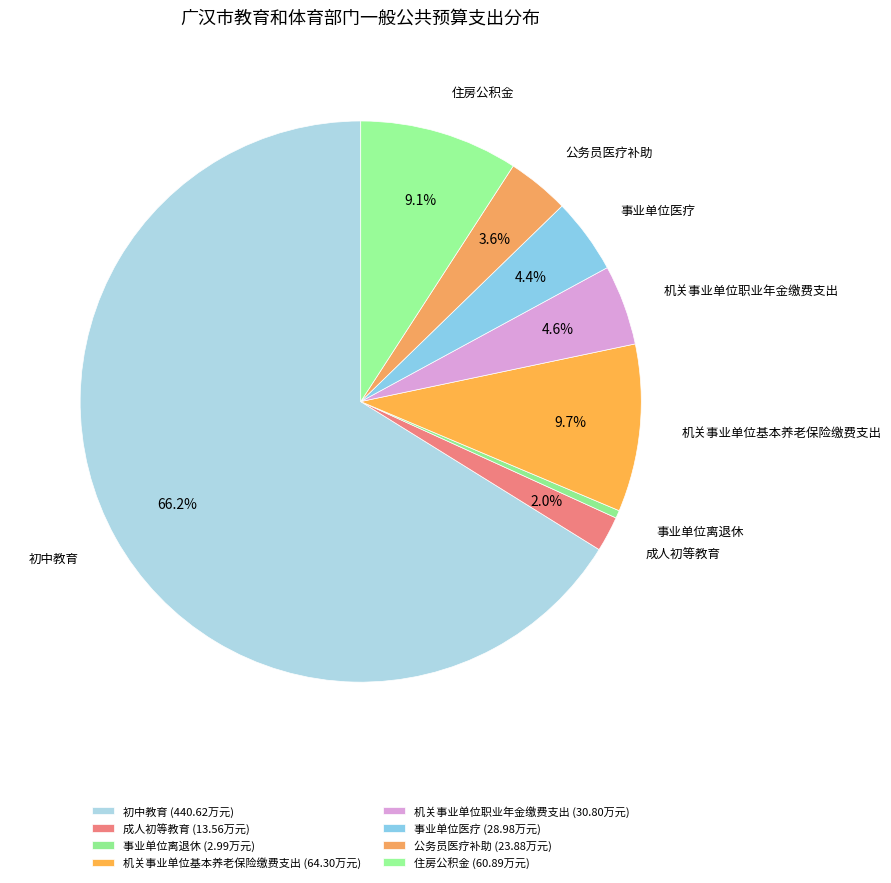

Rank the categories by value from highest to lowest.

初中教育, 机关事业单位基本养老保险缴费支出, 住房公积金, 机关事业单位职业年金缴费支出, 事业单位医疗, 公务员医疗补助, 成人初等教育, 事业单位离退休